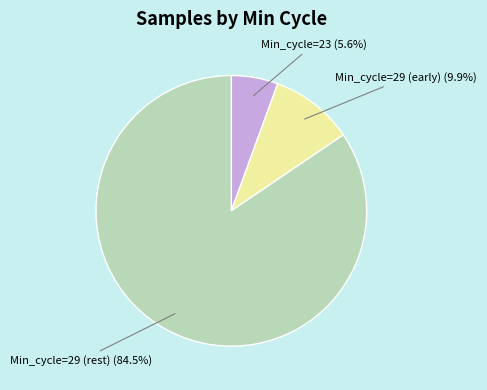

Is there a majority slice in this chart?

Yes